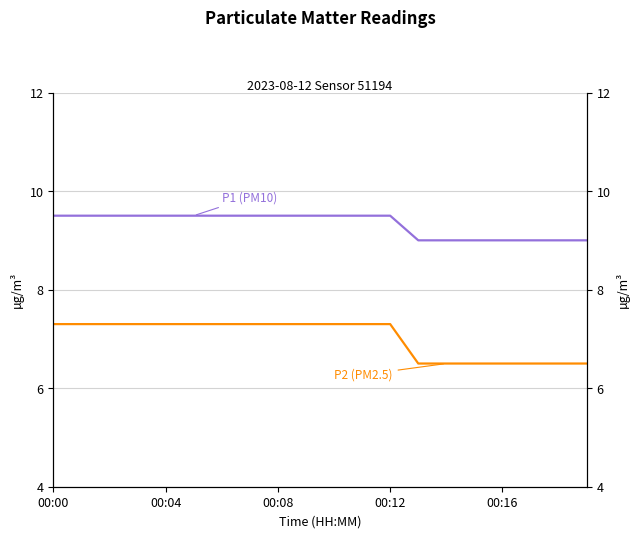

At 00:08, list the series in order from largest to smallest.

P1 (PM10), P2 (PM2.5)